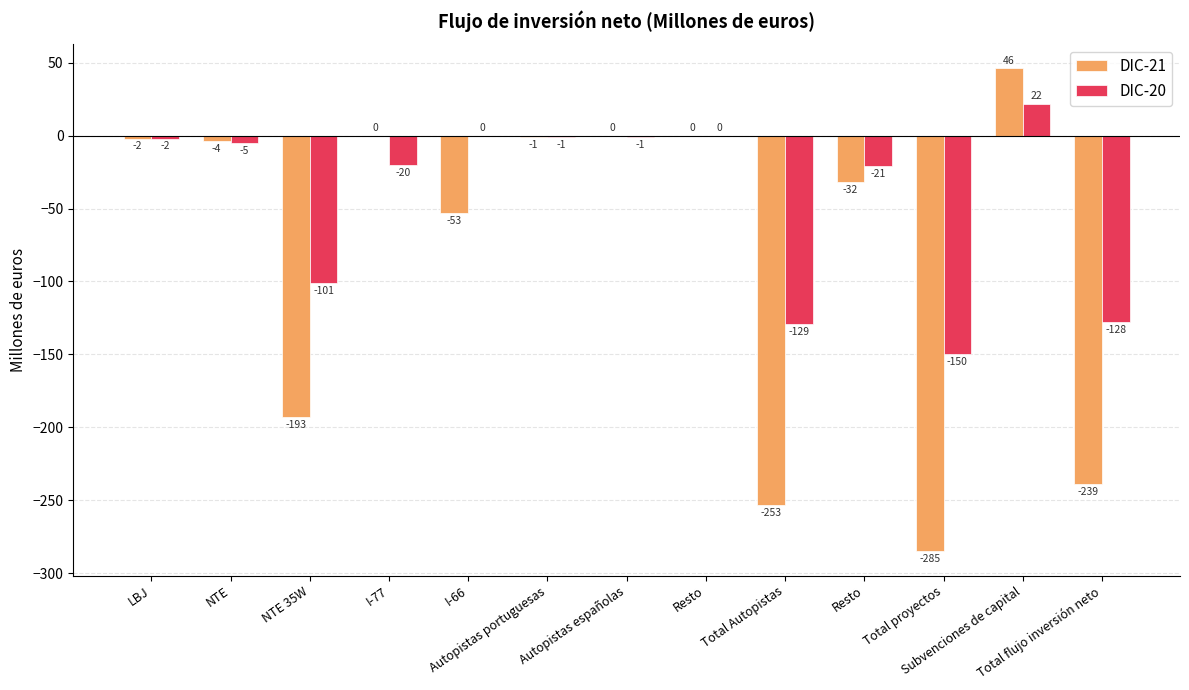

What are all the series names shown in the legend?

DIC-21, DIC-20